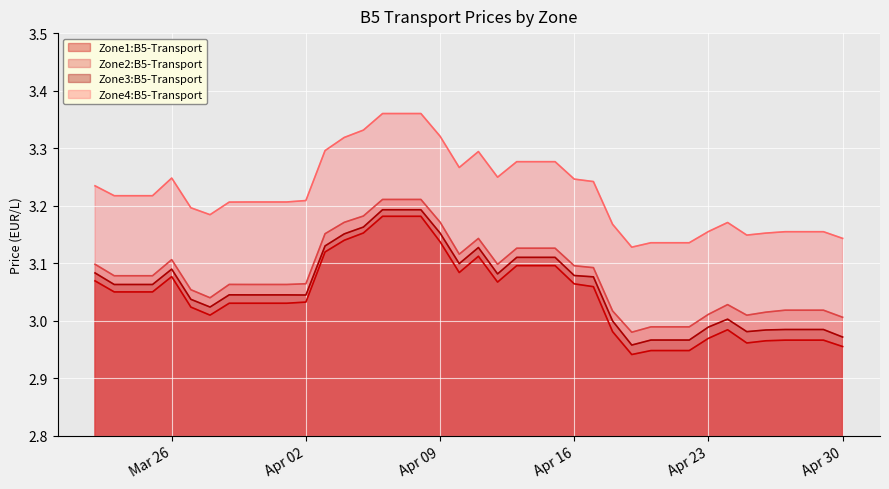

True or false: Zone1:B5-Transport and Zone4:B5-Transport cross at least once.

False